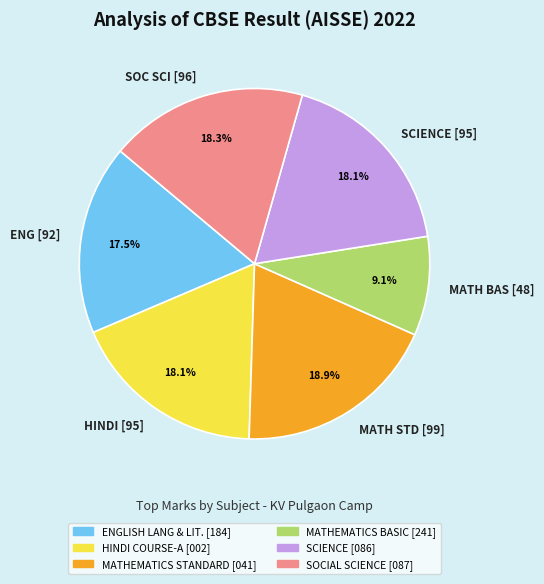

To the nearest percent, what is the difference between the largest and smallest slice percentages?

10%